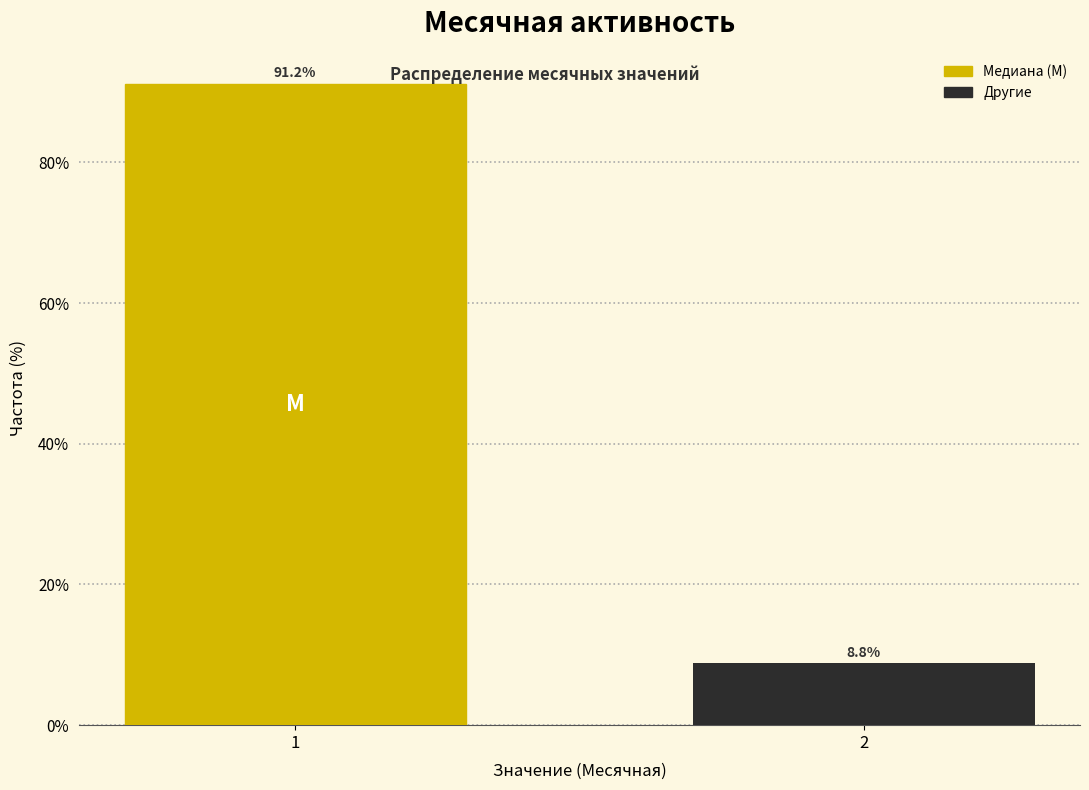

Reading left to right, extract all data points from this chart.

1=91.2	2=8.8